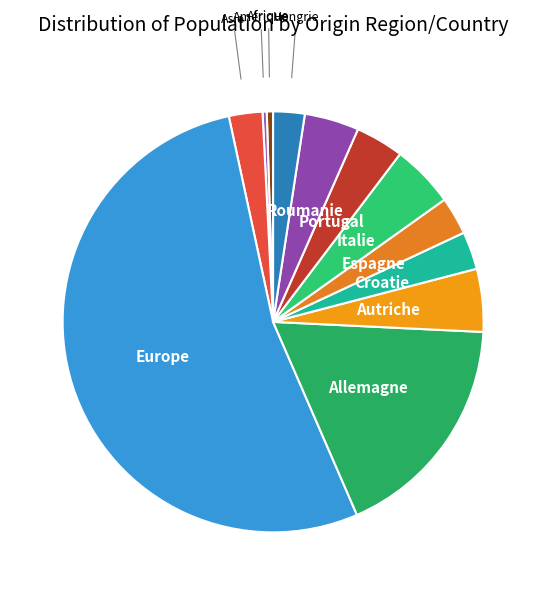

How many slices are in this pie chart?

12